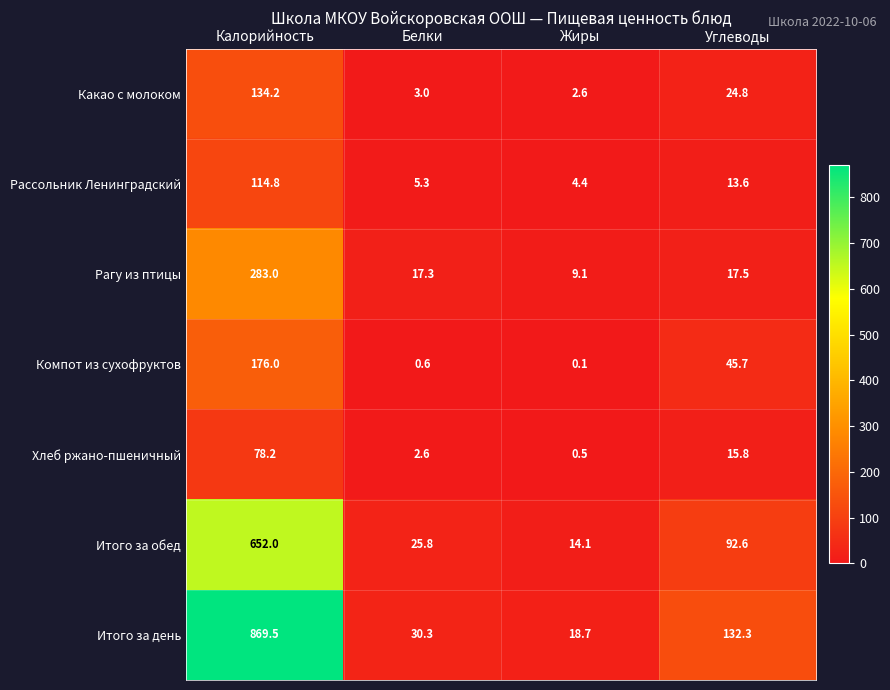

Reading left to right, what are all the values shown in this chart?

Какао с молоком: Калорийность=134.2	Белки=3.0	Жиры=2.6	Углеводы=24.8
Рассольник Ленинградский: Калорийность=114.8	Белки=5.3	Жиры=4.4	Углеводы=13.6
Рагу из птицы: Калорийность=283.0	Белки=17.3	Жиры=9.1	Углеводы=17.5
Компот из сухофруктов: Калорийность=176.0	Белки=0.6	Жиры=0.1	Углеводы=45.7
Хлеб ржано-пшеничный: Калорийность=78.2	Белки=2.6	Жиры=0.5	Углеводы=15.8
Итого за обед: Калорийность=652.0	Белки=25.8	Жиры=14.1	Углеводы=92.6
Итого за день: Калорийность=869.5	Белки=30.3	Жиры=18.7	Углеводы=132.3